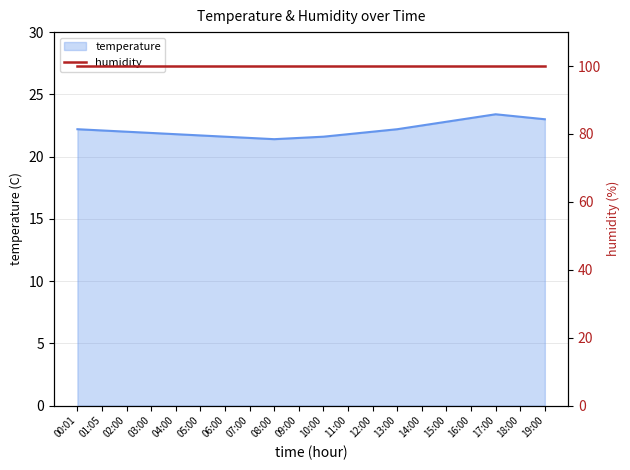

What is the minimum value shown in the chart?

21.4